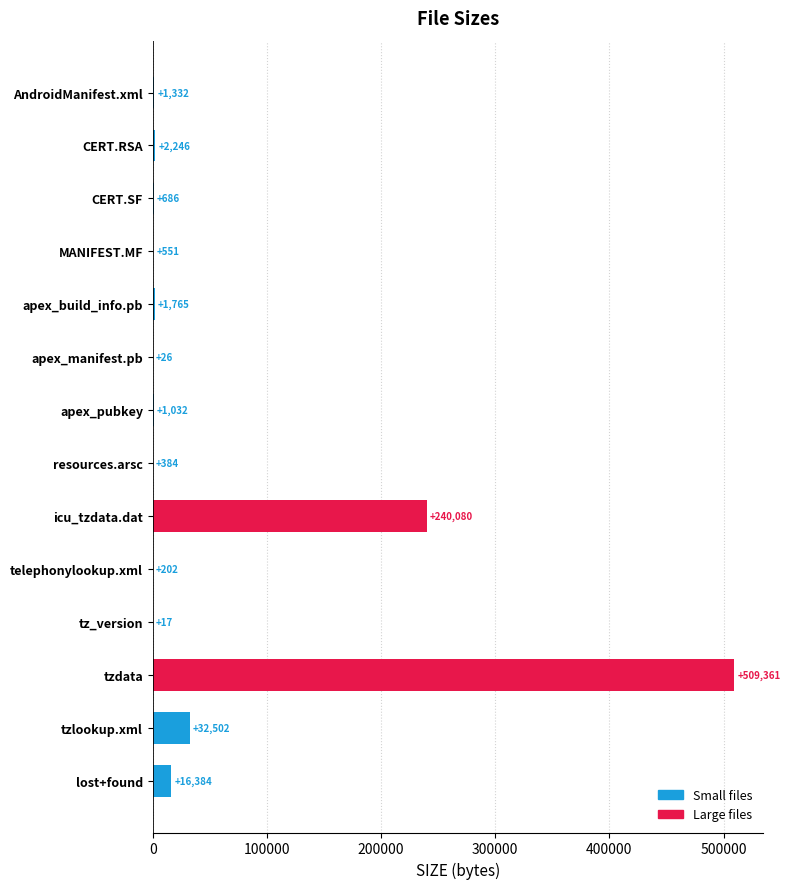

True or false: the data shows 17 at tz_version.

True